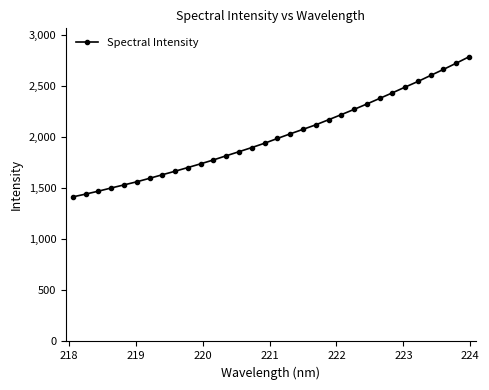

How many data points are above 1986?

16